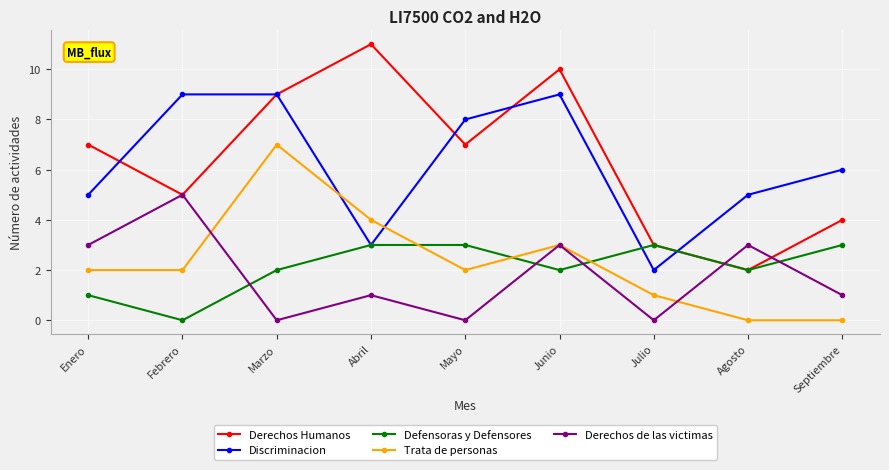

How many lines are shown in the chart?

5